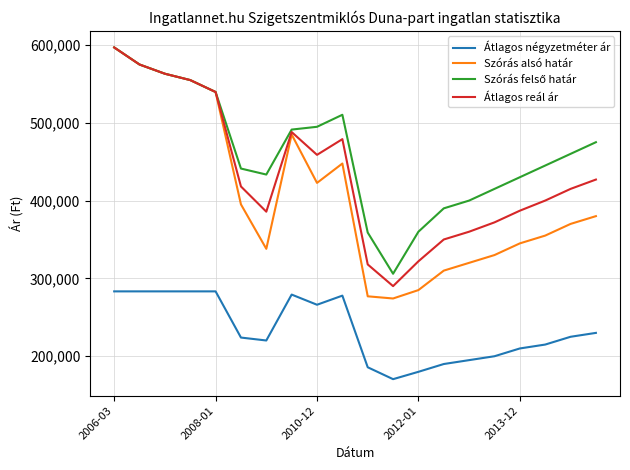

True or false: Átlagos négyzetméter ár and Átlagos reál ár cross at least once.

False